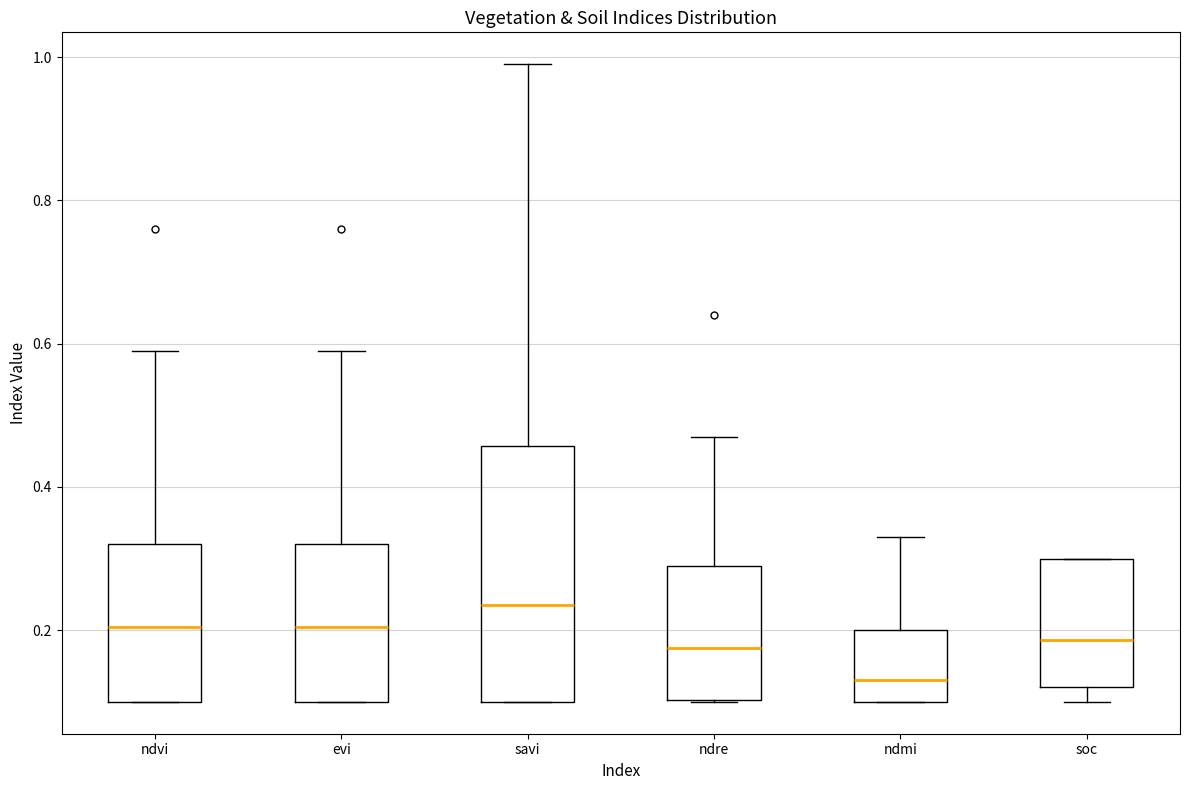

Which box is the tallest, from its lower edge to its upper edge?

savi